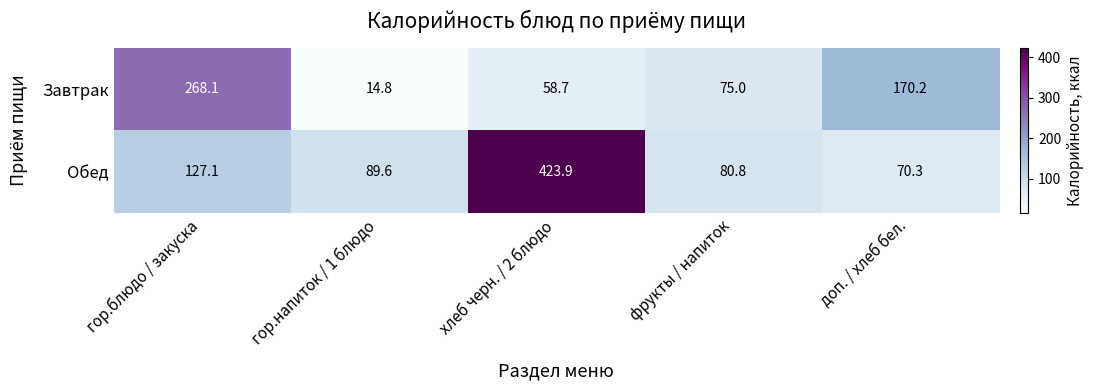

Reading right to left, what are all the values shown in this chart?

Завтрак: доп. / хлеб бел.=170.2	фрукты / напиток=75.0	хлеб черн. / 2 блюдо=58.7	гор.напиток / 1 блюдо=14.8	гор.блюдо / закуска=268.1
Обед: доп. / хлеб бел.=70.3	фрукты / напиток=80.8	хлеб черн. / 2 блюдо=423.9	гор.напиток / 1 блюдо=89.6	гор.блюдо / закуска=127.1